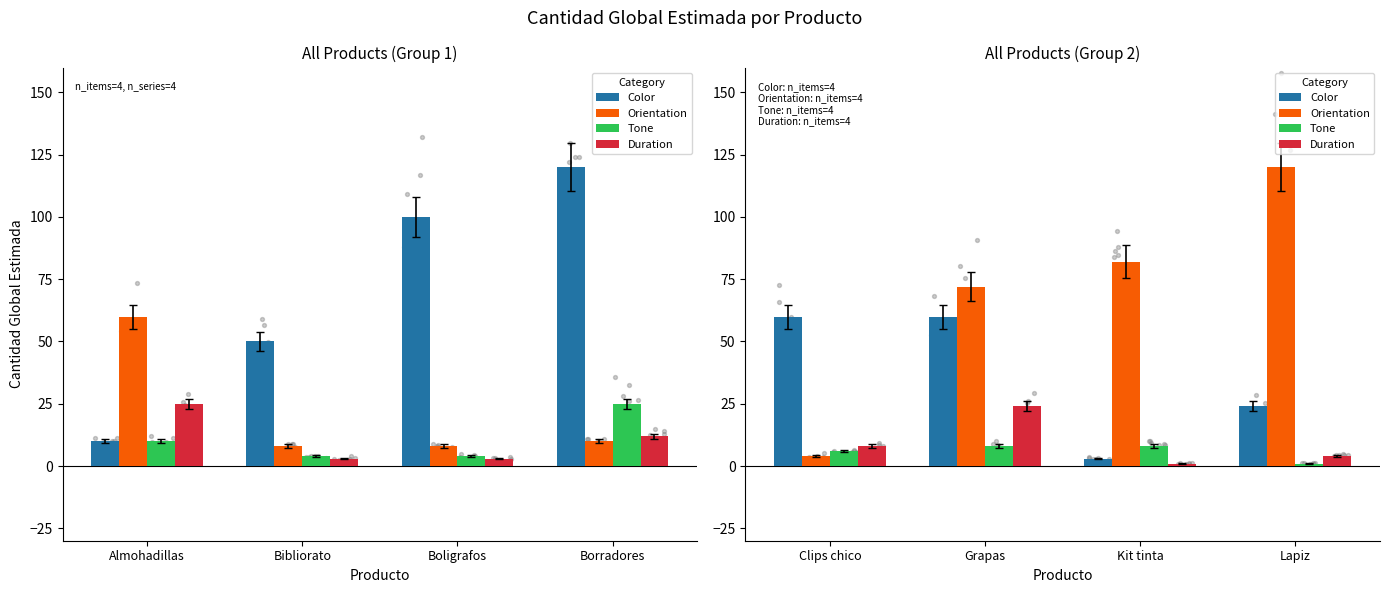

Which series has the largest Y range (max minus min)?

Orientation